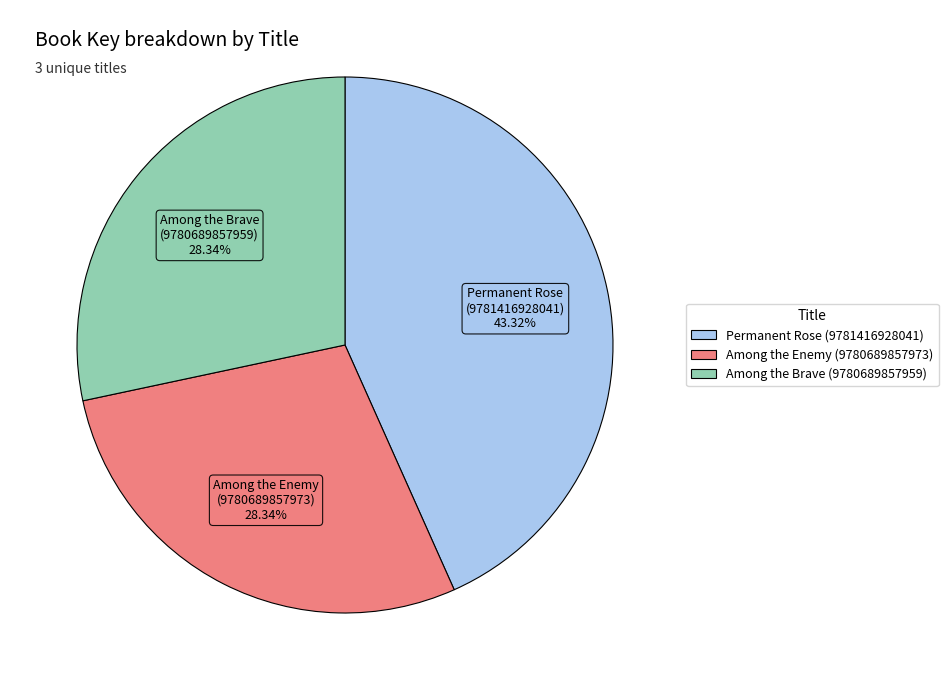

To the nearest percent, what is the combined percentage of Among the Brave (9780689857959) and Among the Enemy (9780689857973)?

57%